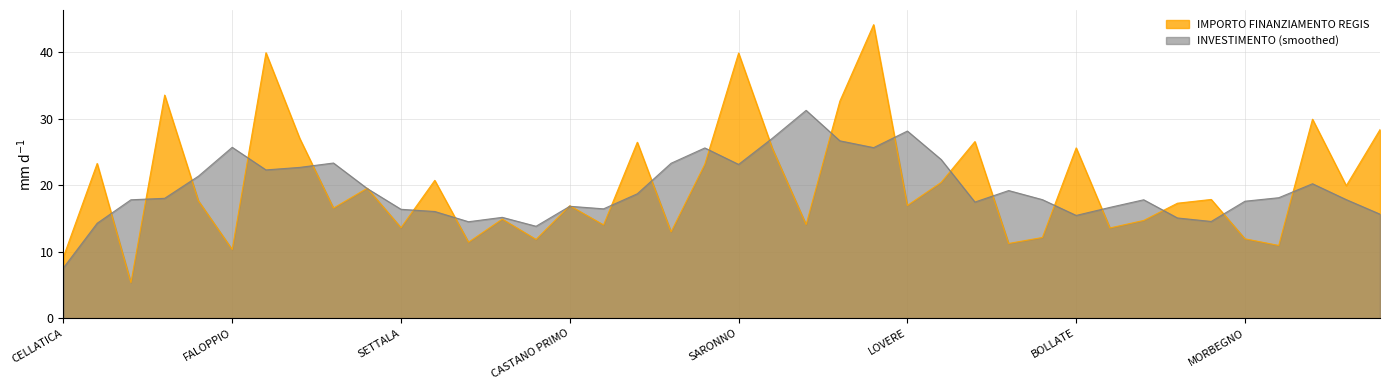

What is the sum of all values?

802.0